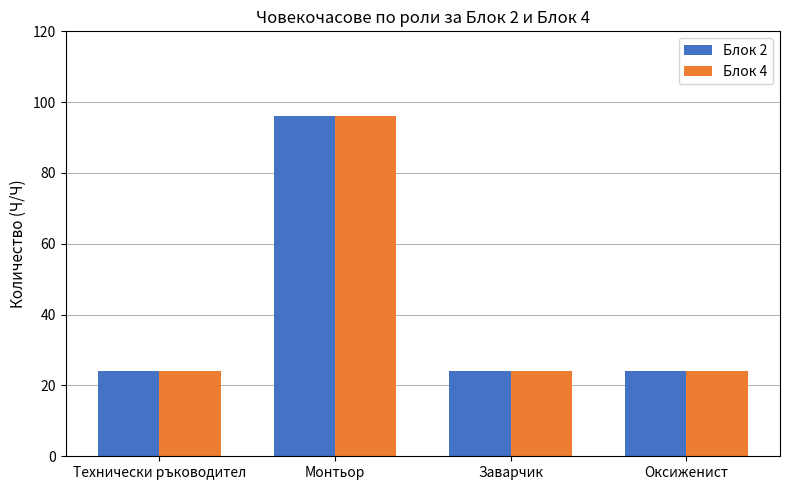

True or false: Блок 4 has a value of 51 at Монтьор.

False